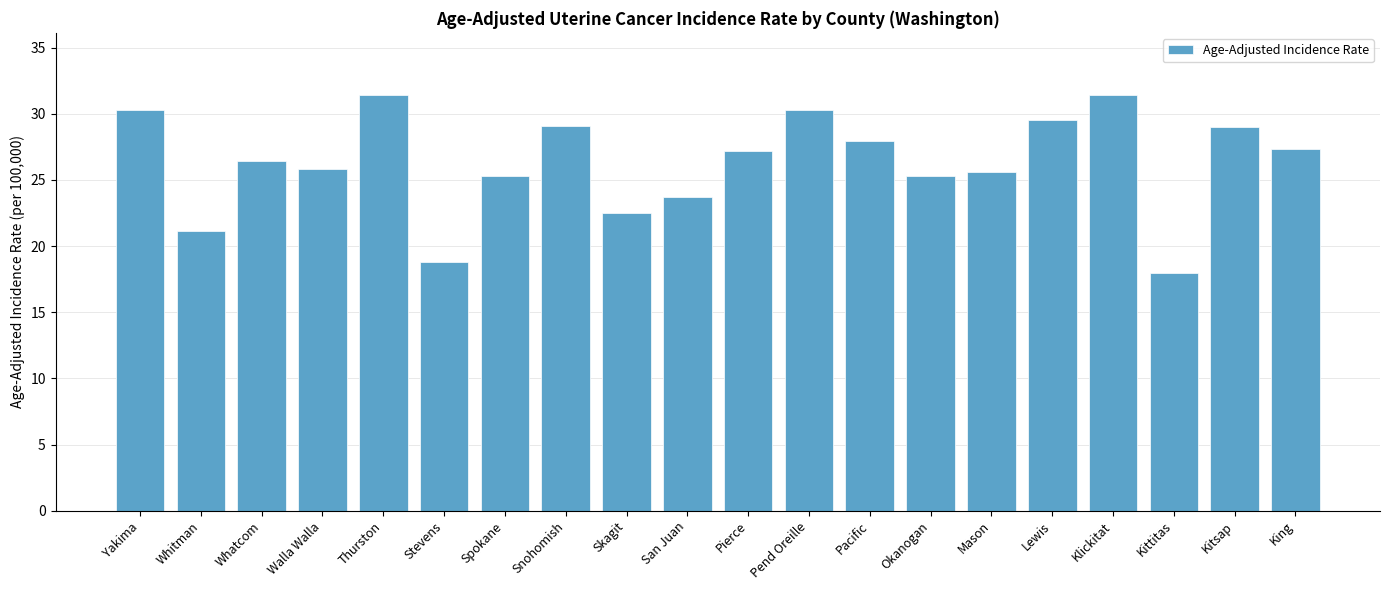

What is the minimum value shown in the chart?

18.0